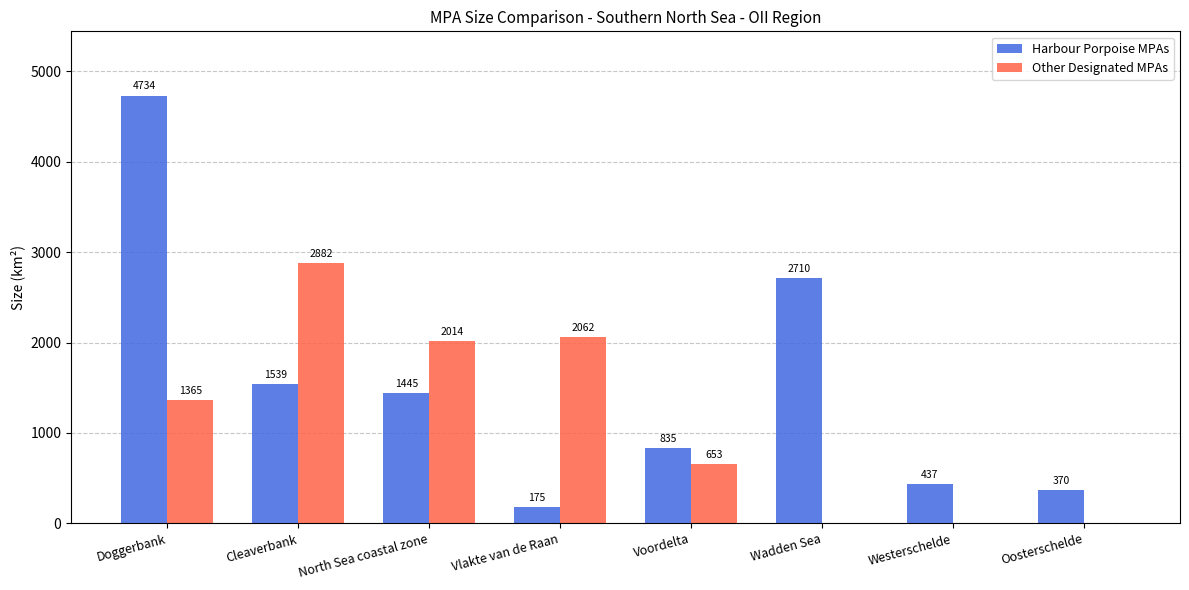

What is the difference between the Harbour Porpoise MPAs values at Oosterschelde and North Sea coastal zone?

1075